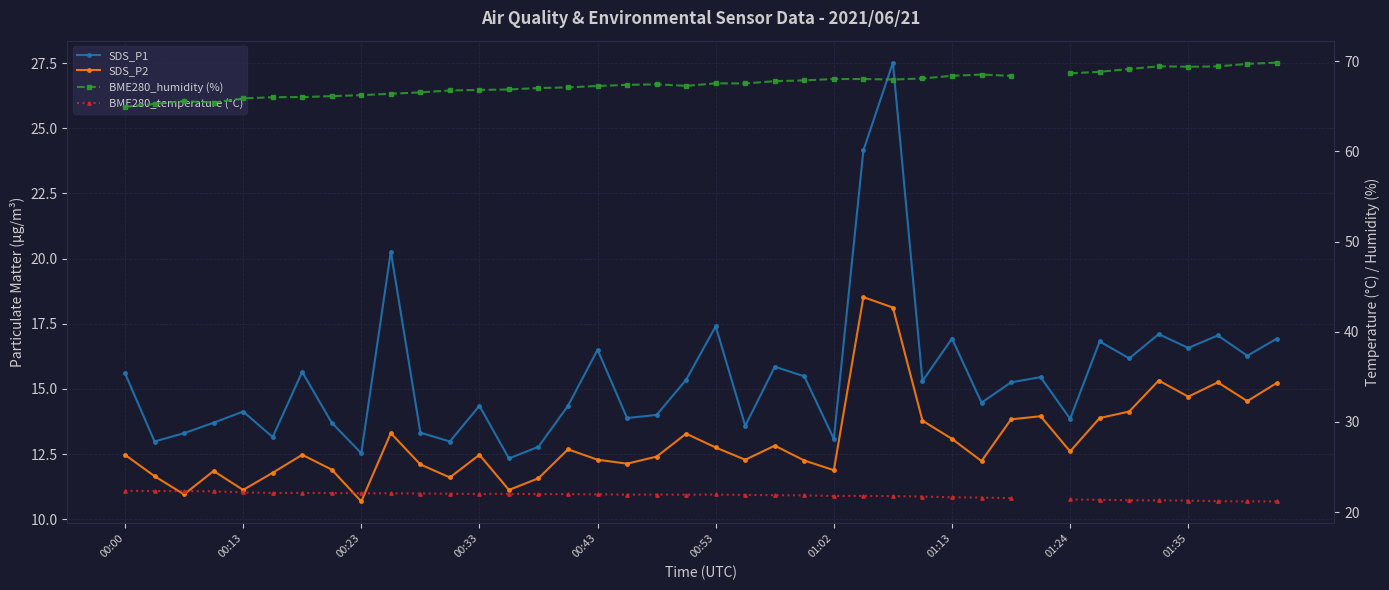

True or false: SDS_P2 and SDS_P1 cross at least once.

False